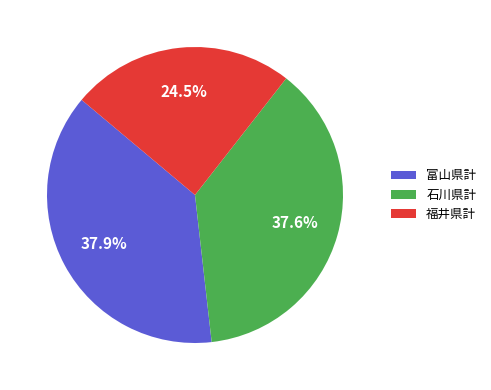

To the nearest percent, what portion does 富山県計 represent?

38%